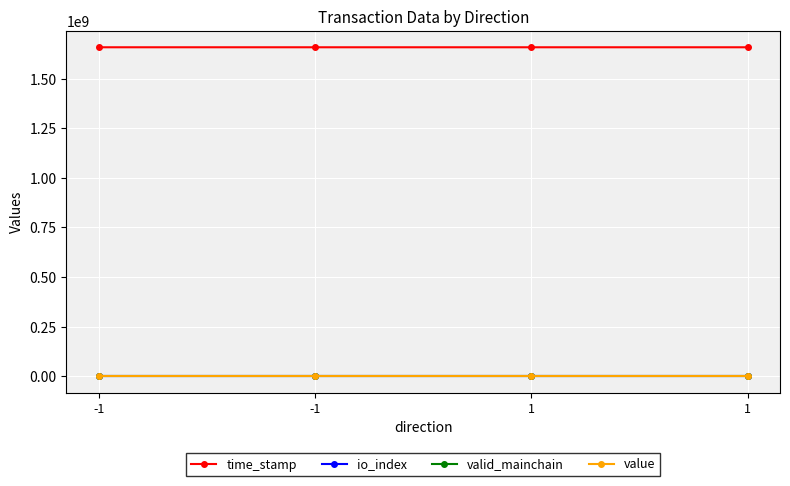

How many lines are shown in the chart?

4